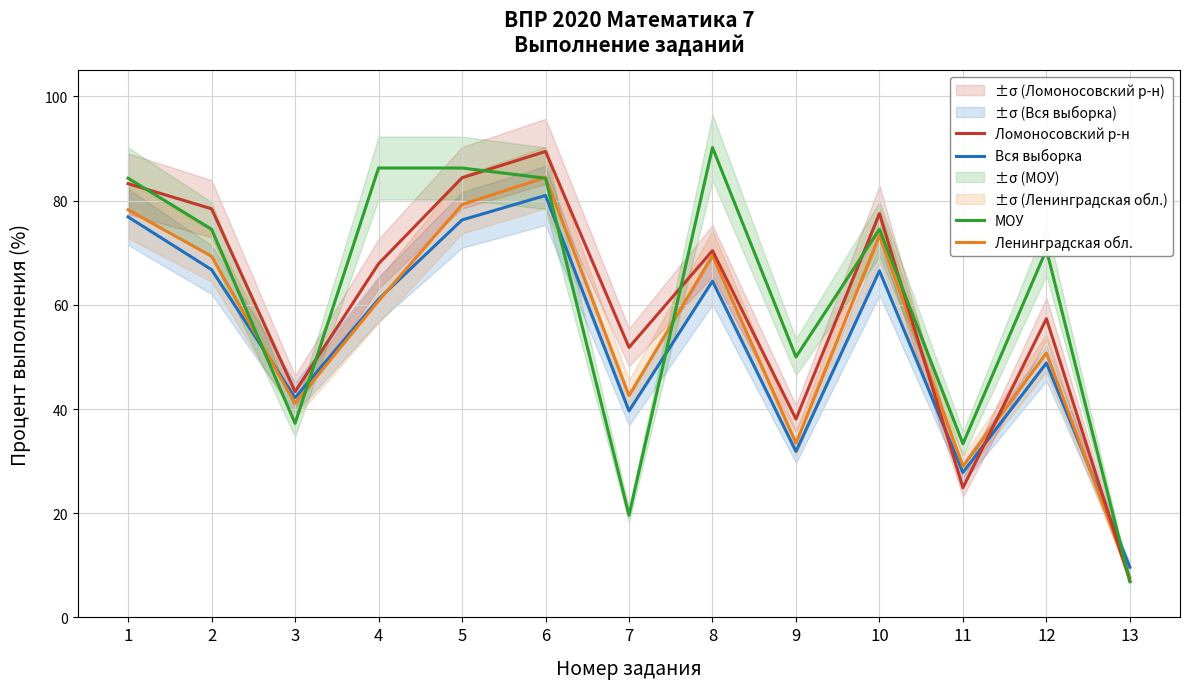

True or false: Ломоносовский р-н has more than 2 interior local peaks.

True